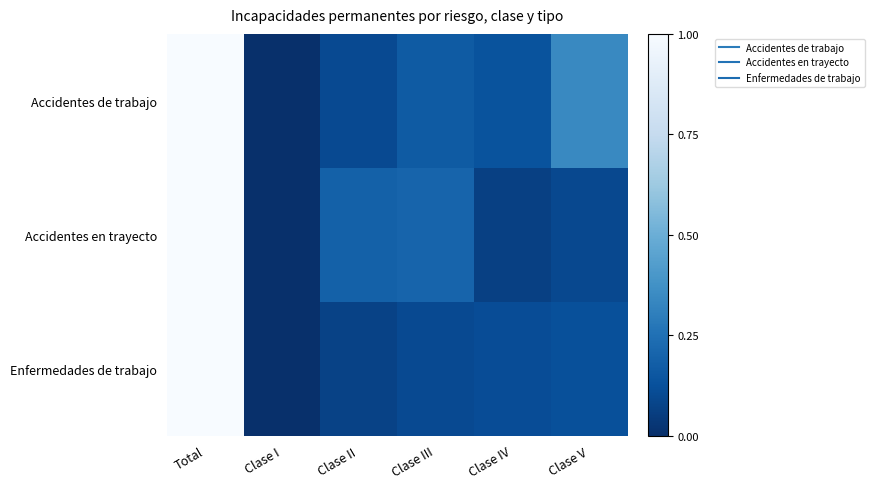

Rank the series by their maximum value, from lowest to highest.

Accidentes de trabajo, Accidentes en trayecto, Enfermedades de trabajo